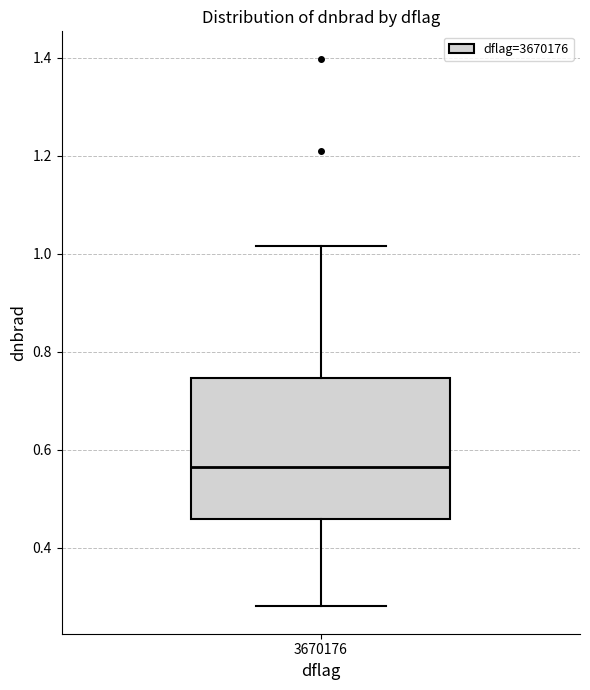

Transcribe this box plot: give where the median line is, the range the box spans, and where the two whiskers end, as read against the y-axis. The values are not printed on the chart, so give them approximately, as read against the axis.

median 0.56, box 0.46 to 0.74, whiskers 0.28 to 1.02